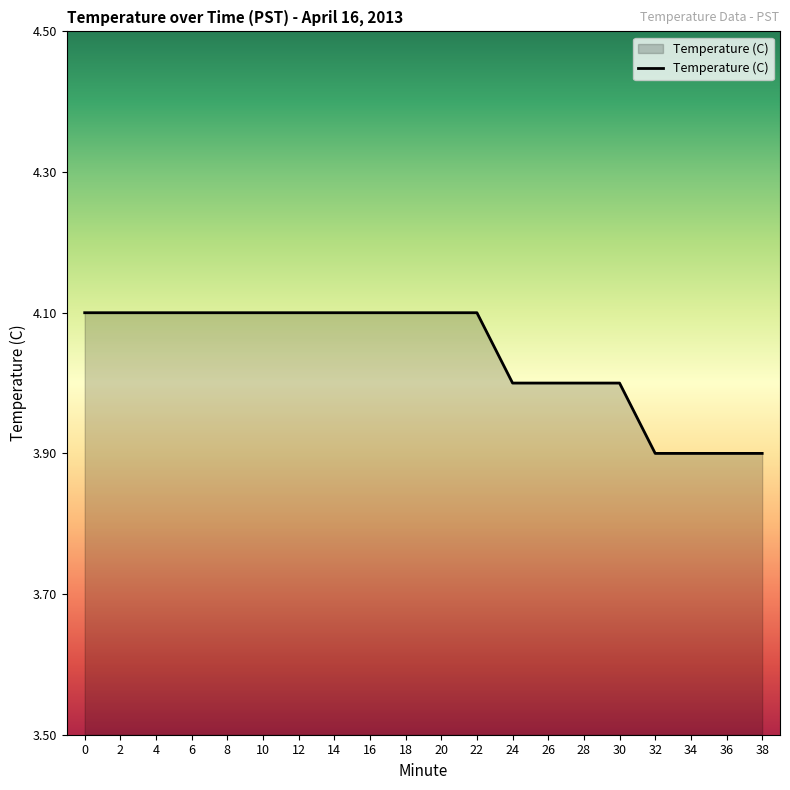

What is the difference between the second highest and minimum values?

0.2